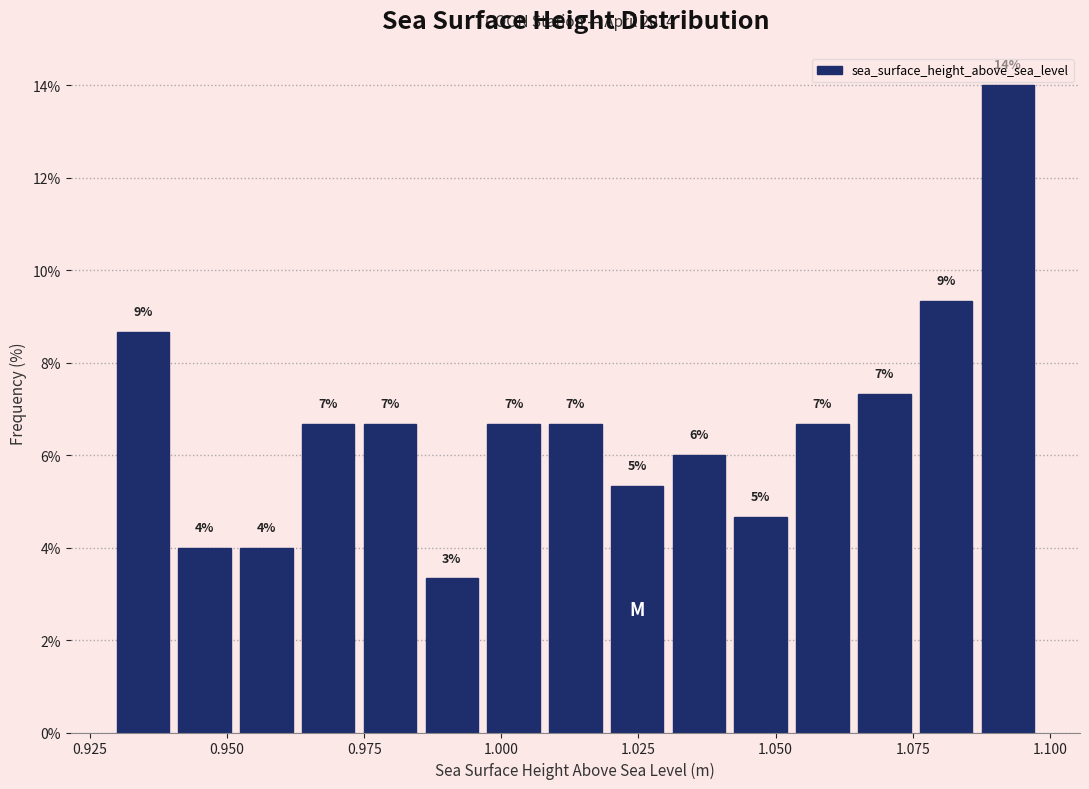

Read against the x-axis, roughly where is the centre of the tallest bar?

1.090